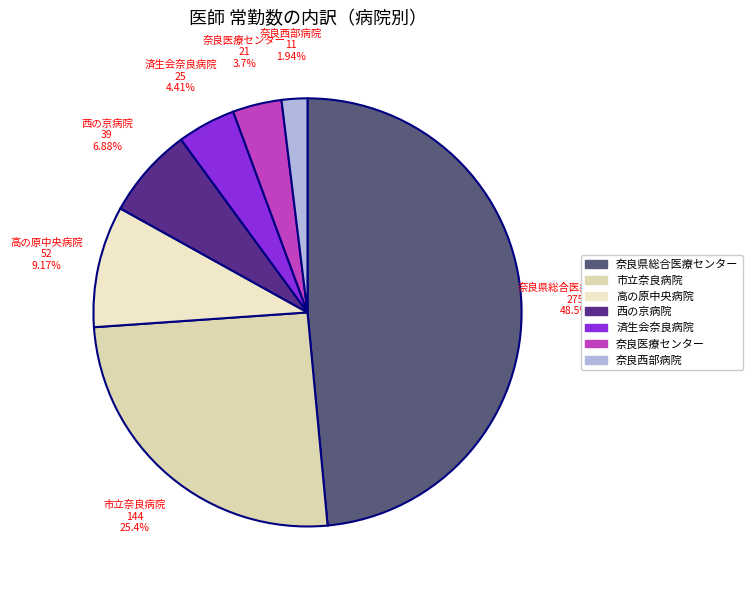

Between 奈良県総合医療センター and 奈良西部病院, which is larger?

奈良県総合医療センター